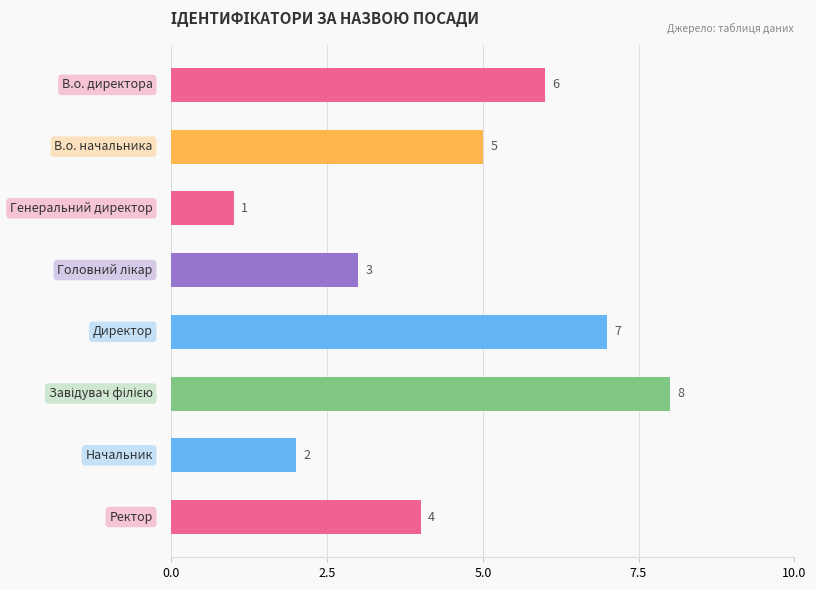

What is the difference between the maximum and second lowest values?

6